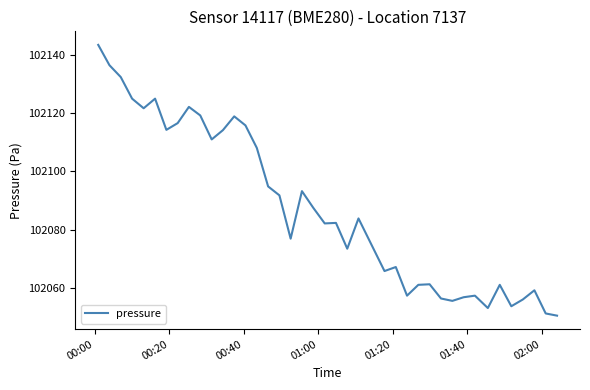

What is the difference between the maximum and minimum values?

92.8